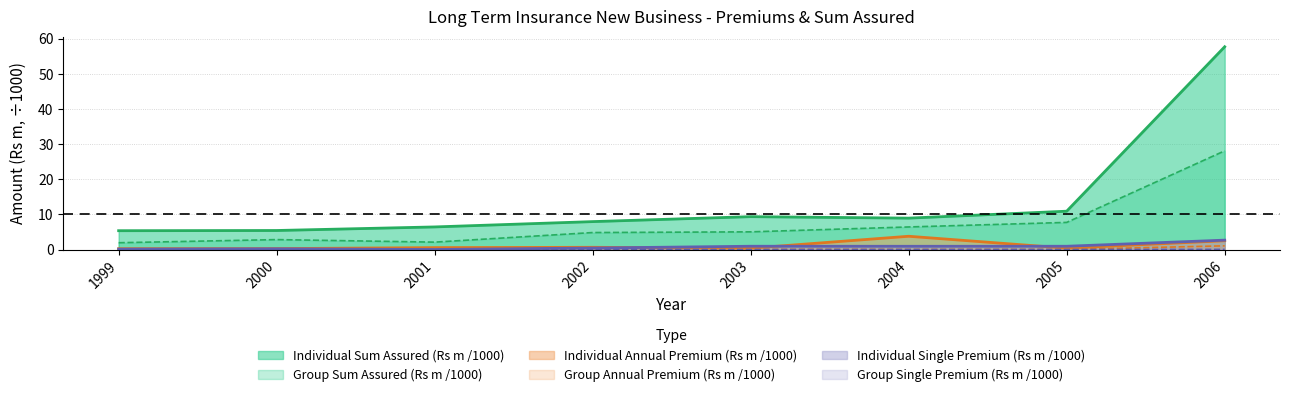

True or false: Group Sum Assured (Rs m) and Individual Single Premium (Rs m) intersect in this chart.

False